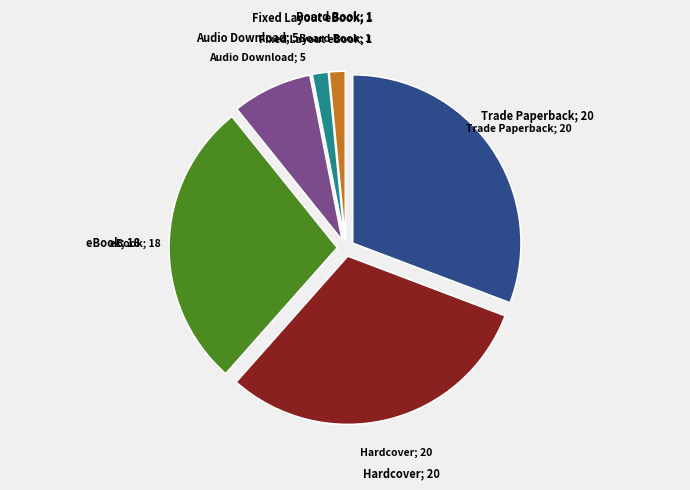

Is there a majority slice in this chart?

No